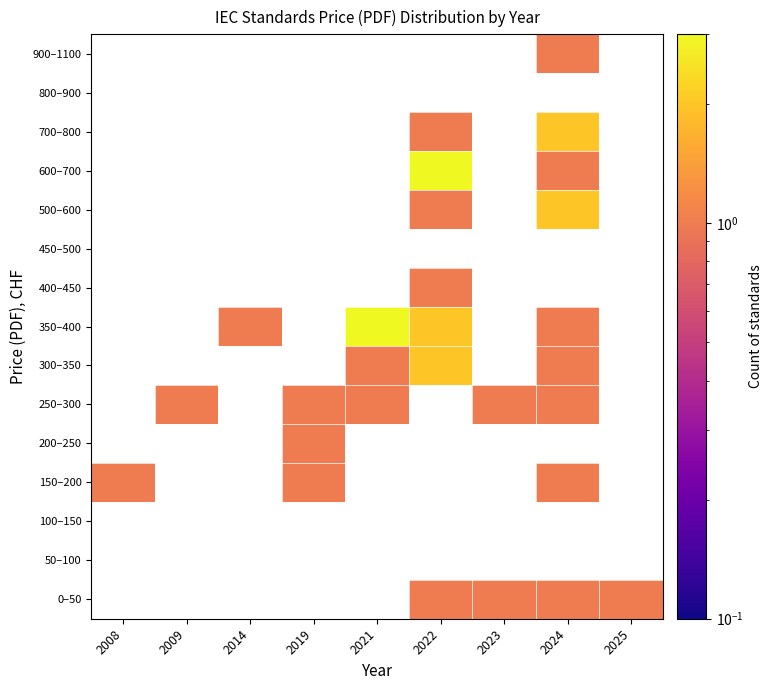

Which has a higher value, 2023 or 2019?

2019